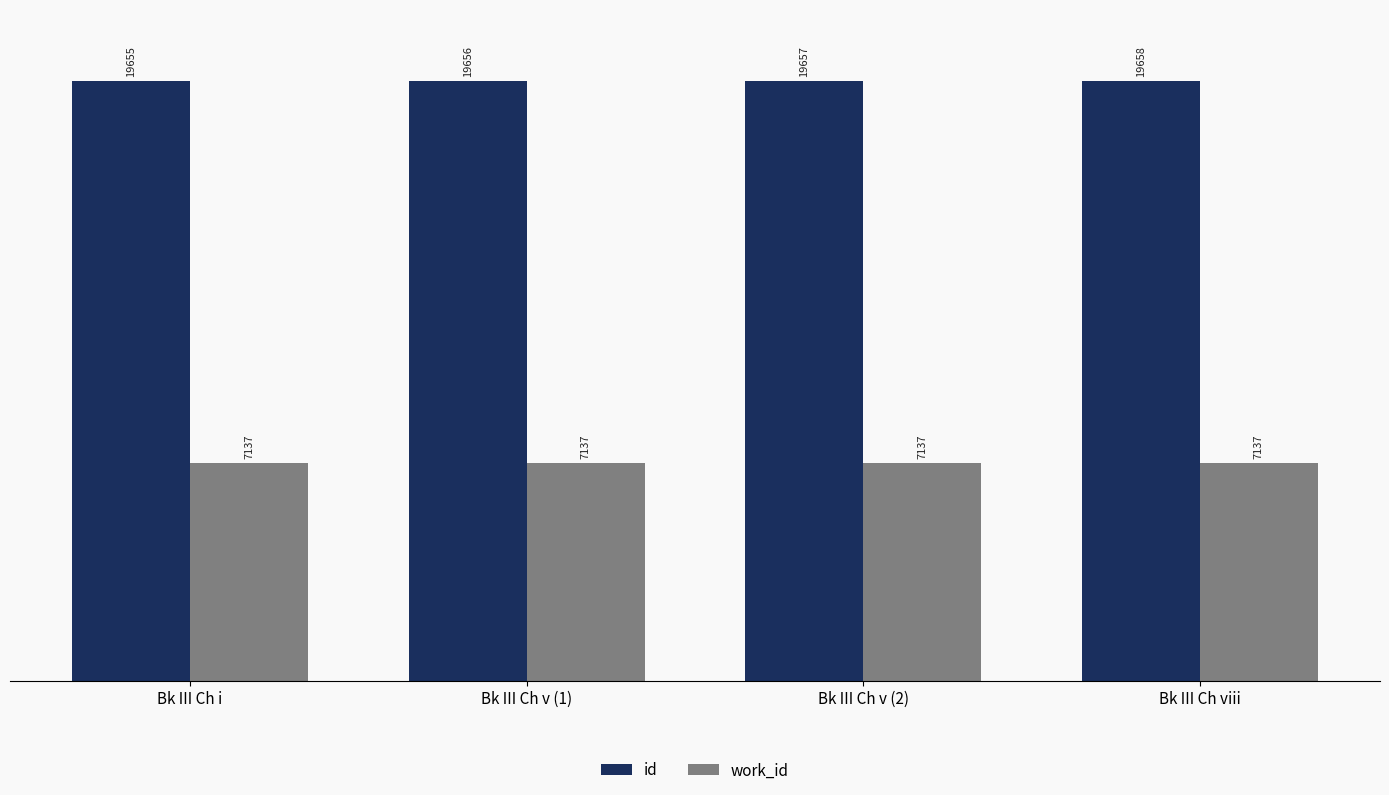

Which series has the largest total across all categories?

id